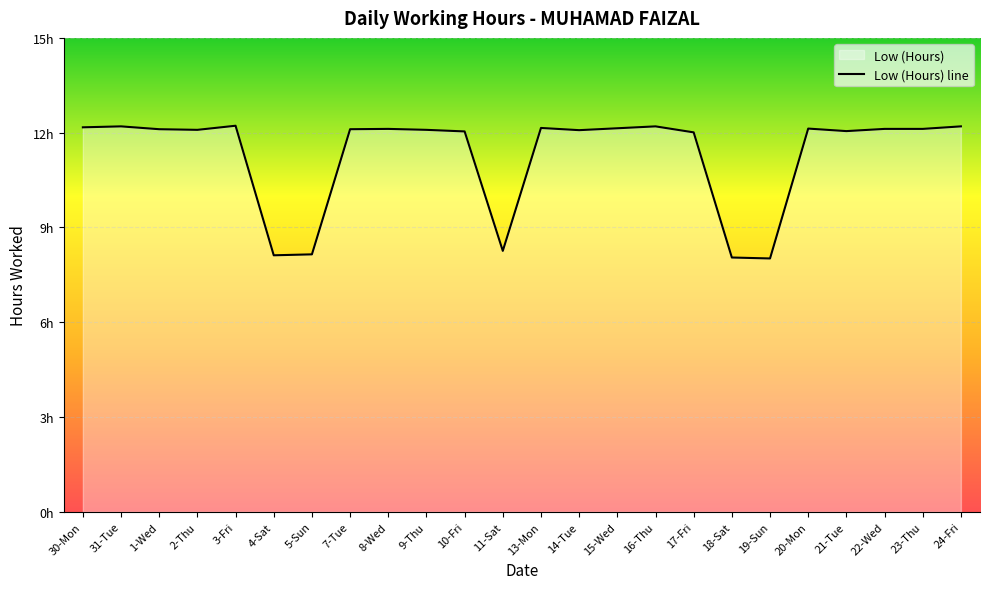

At which label does the data first exceed 12?

30-Mon